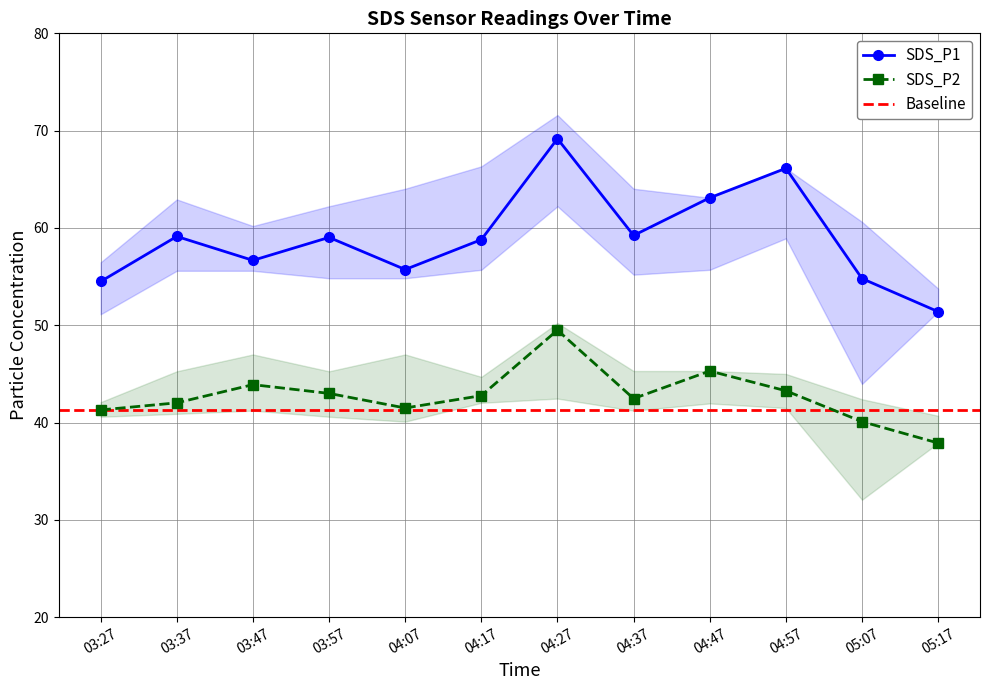

At how many categories does at least one series exceed 58?

7